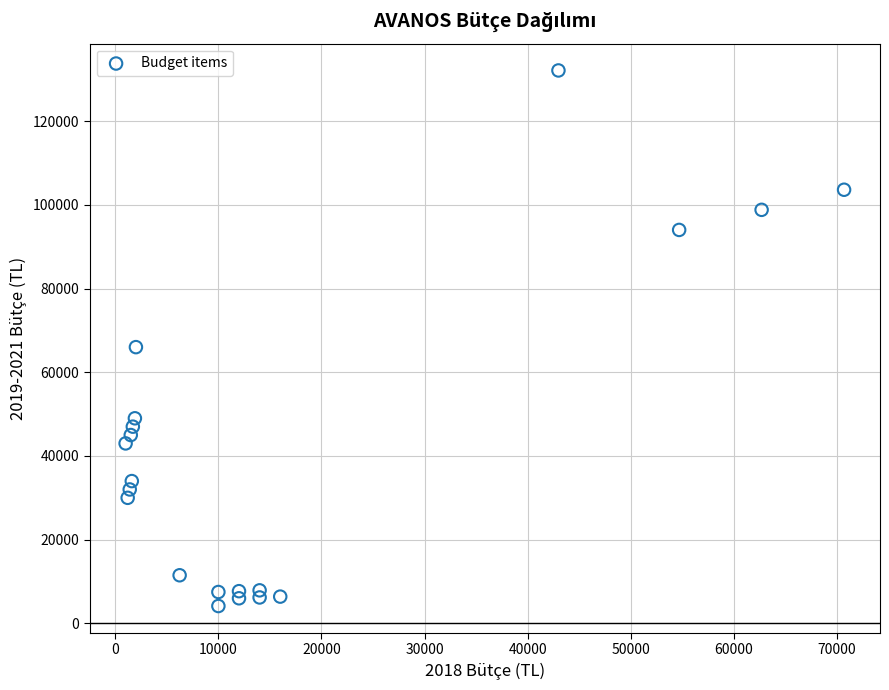

What is the range of X values (max minus min)?

69700